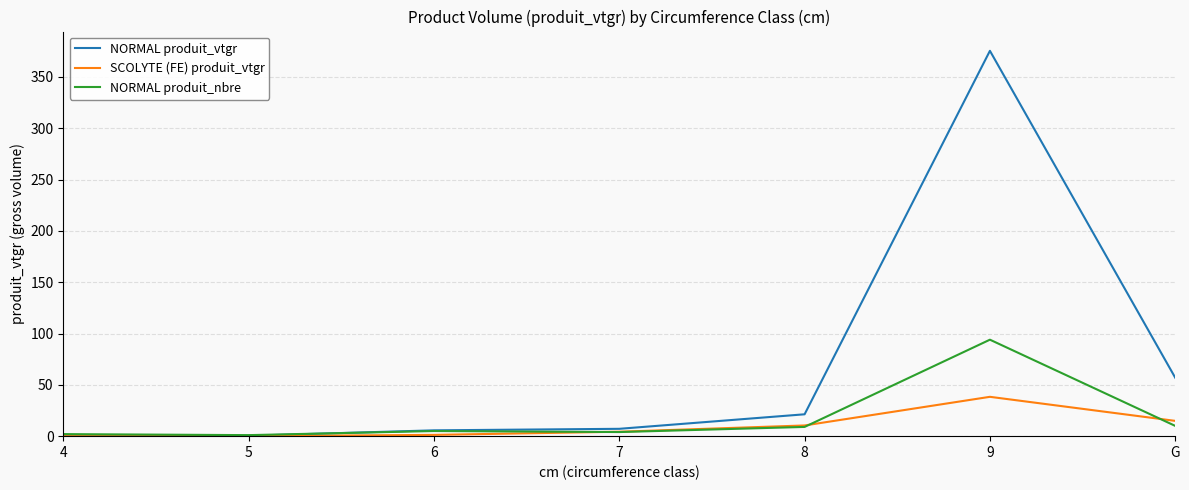

The value of SCOLYTE (FE) produit_vtgr at G is 14.9. True or false?

True